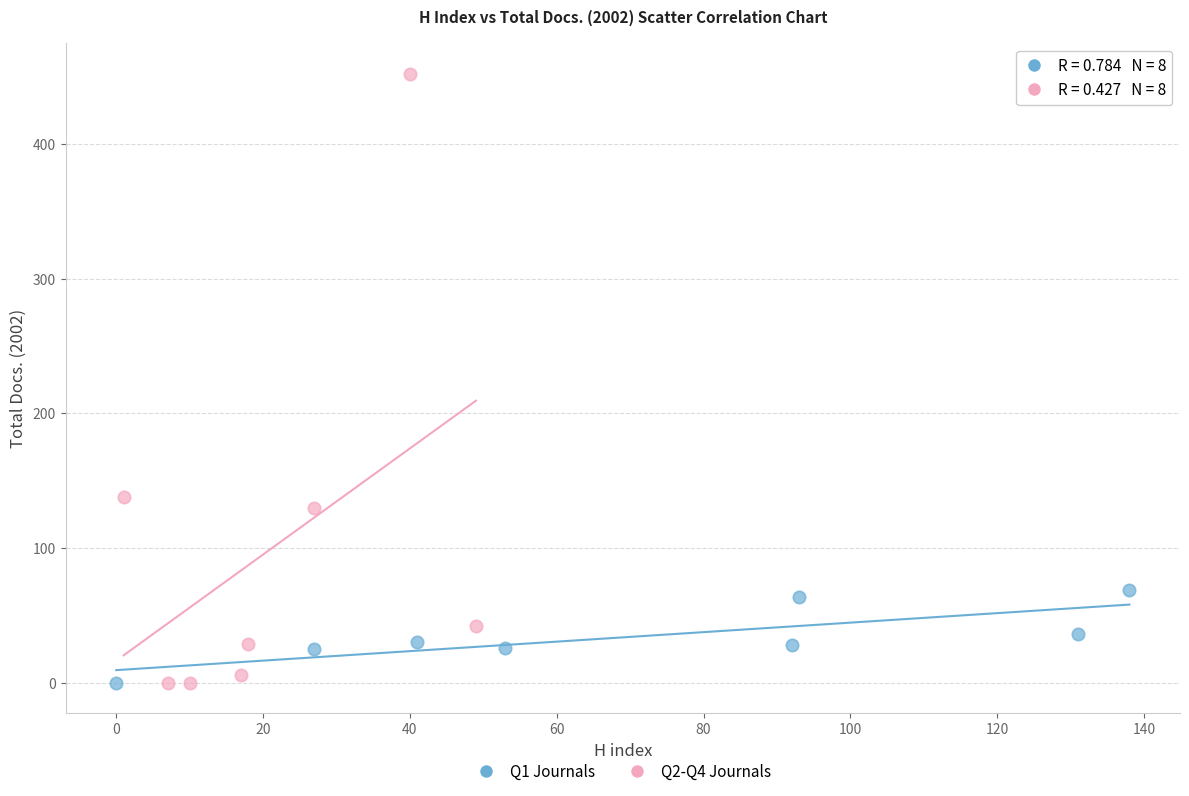

Which series has the largest Y range (max minus min)?

Q2-Q4 Journals